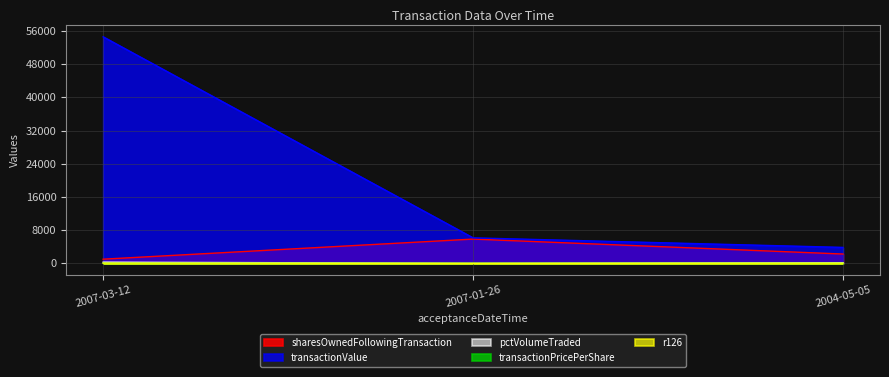

At which label is transactionValue closest to 29209?

2007-01-26